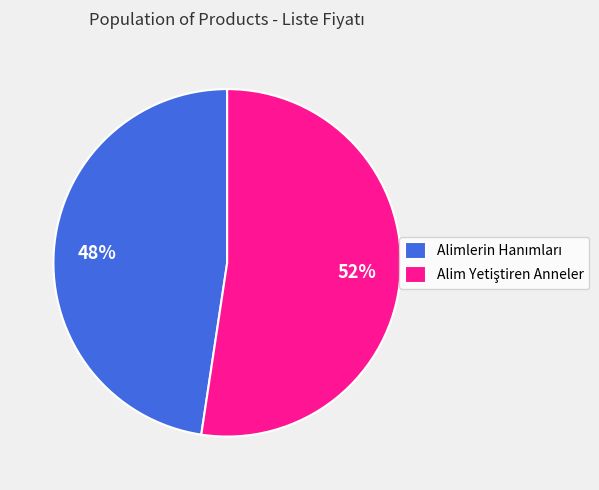

To the nearest percent, what is the average slice percentage?

50%